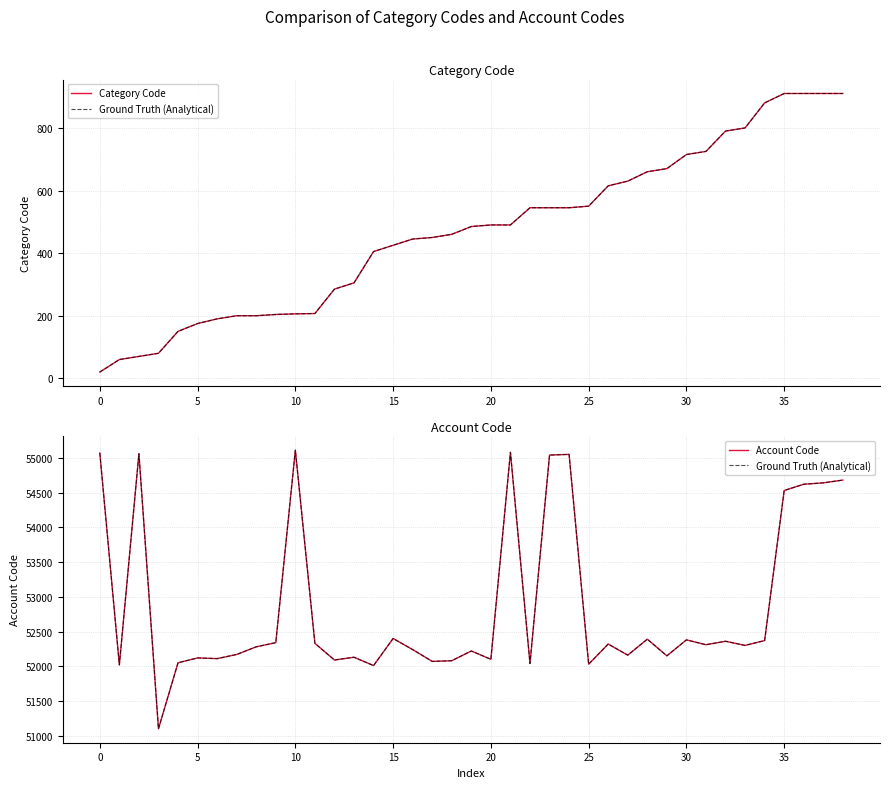

How many series are shown in this chart?

3